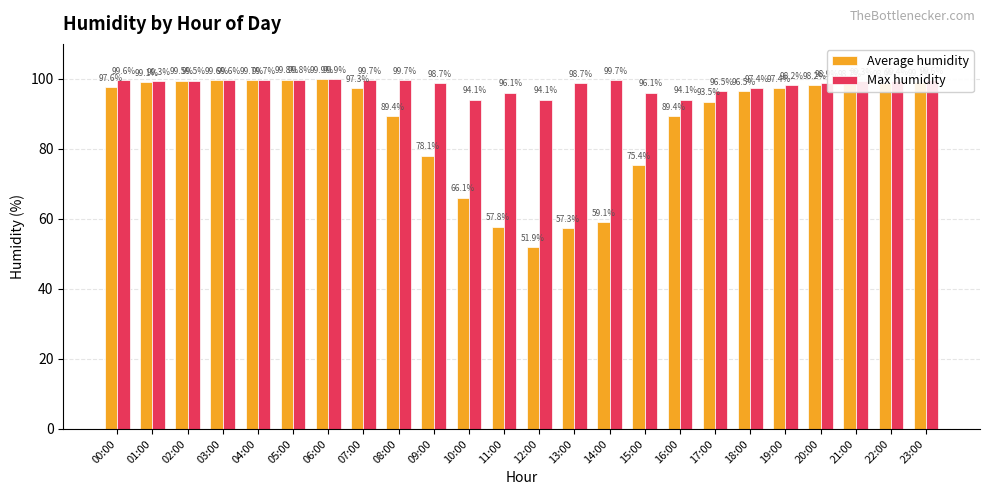

Which series has the largest range (max minus min)?

Average humidity